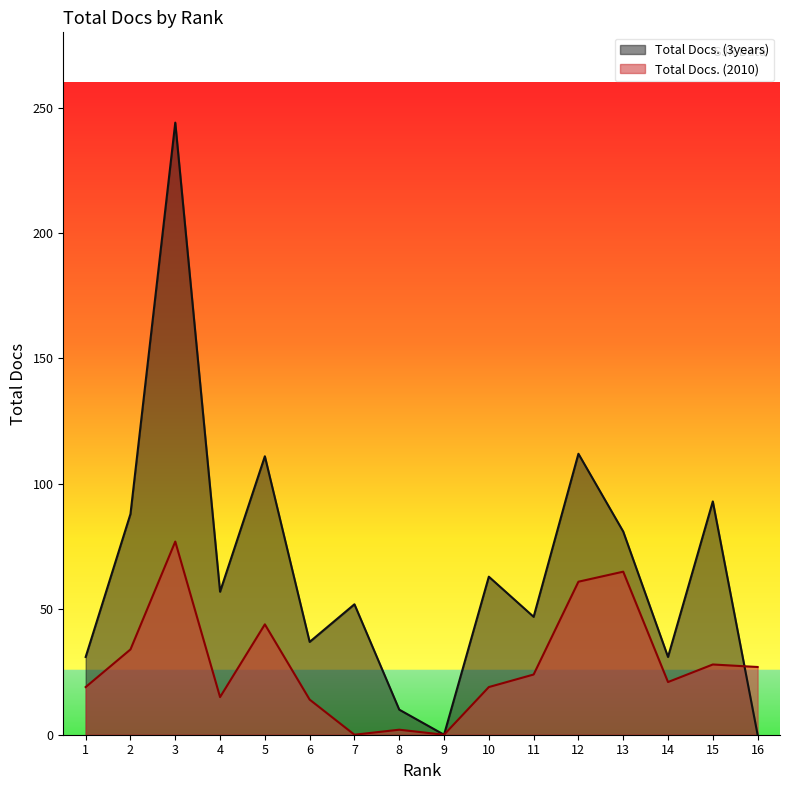

Which series has the largest range (max minus min)?

Total Docs. (3years)